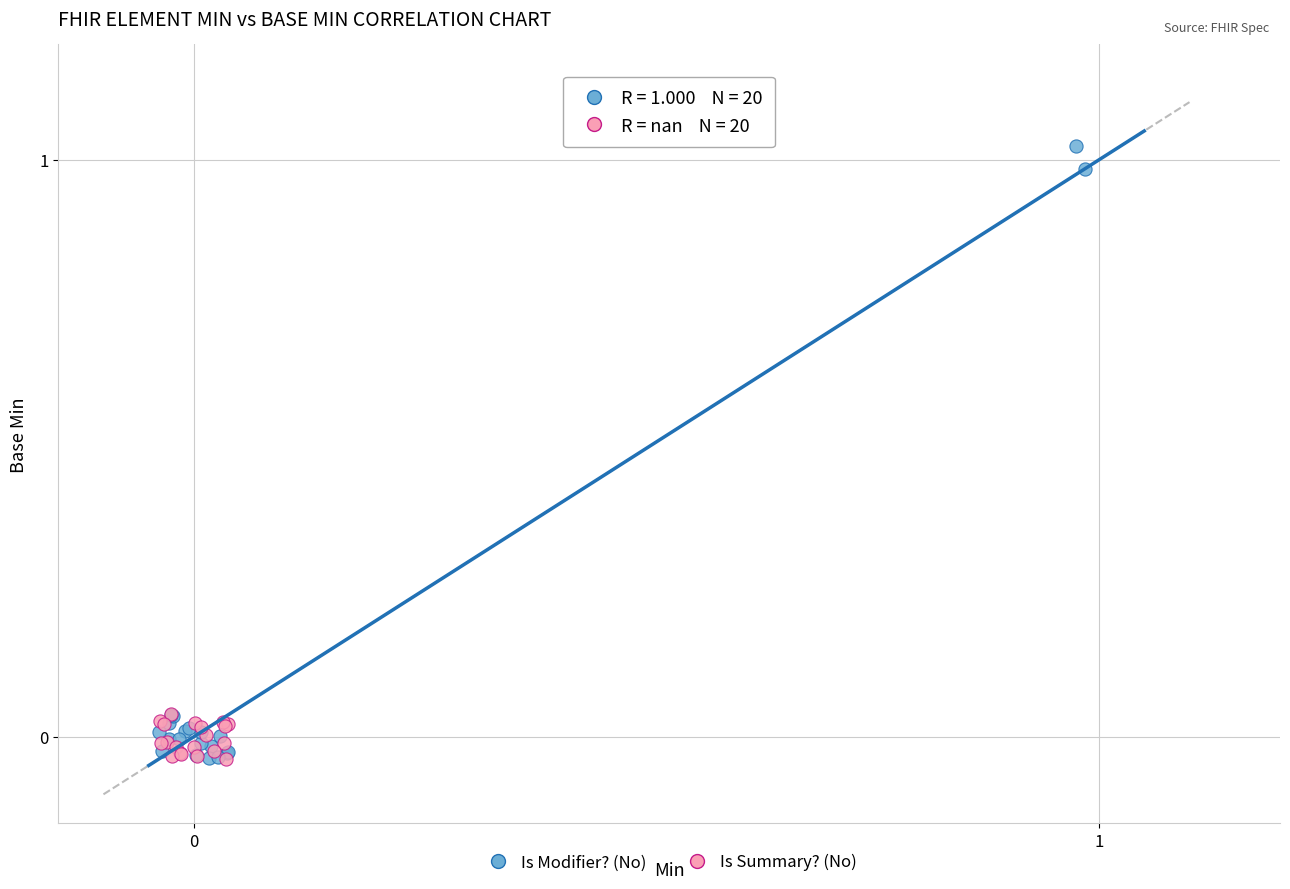

Which series reaches the maximum Y coordinate?

Is Modifier? (No)